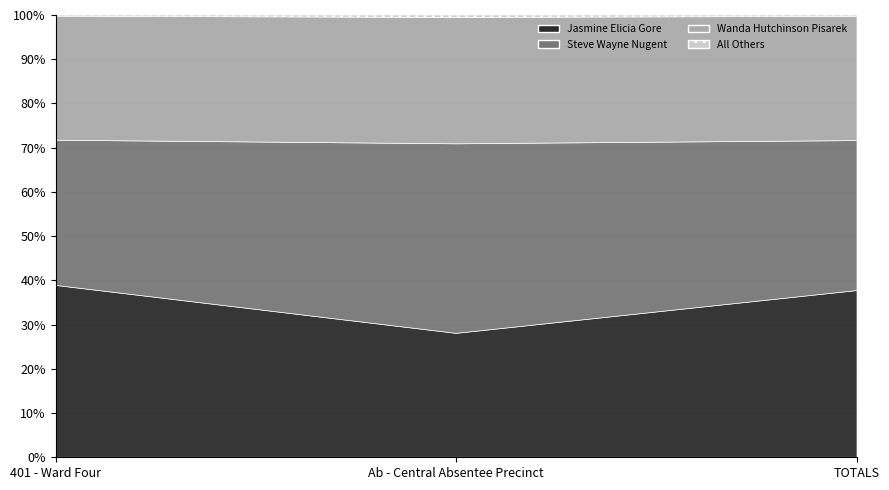

What is the minimum value for Wanda Hutchinson Pisarek?

52